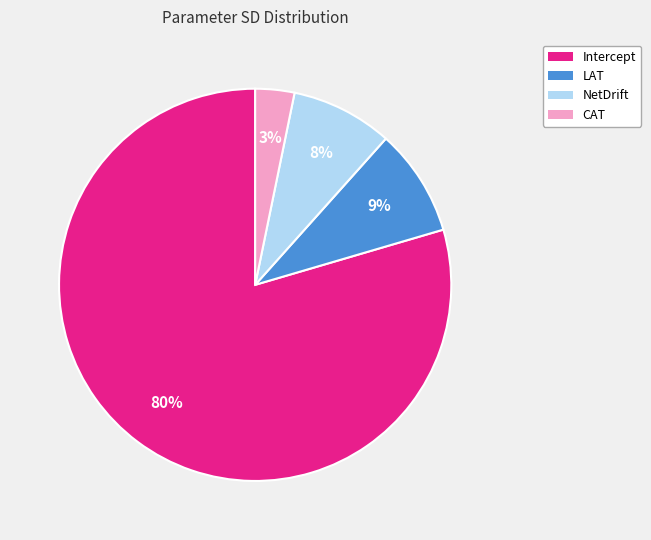

To the nearest percent, what percentage of the pie is Intercept?

80%